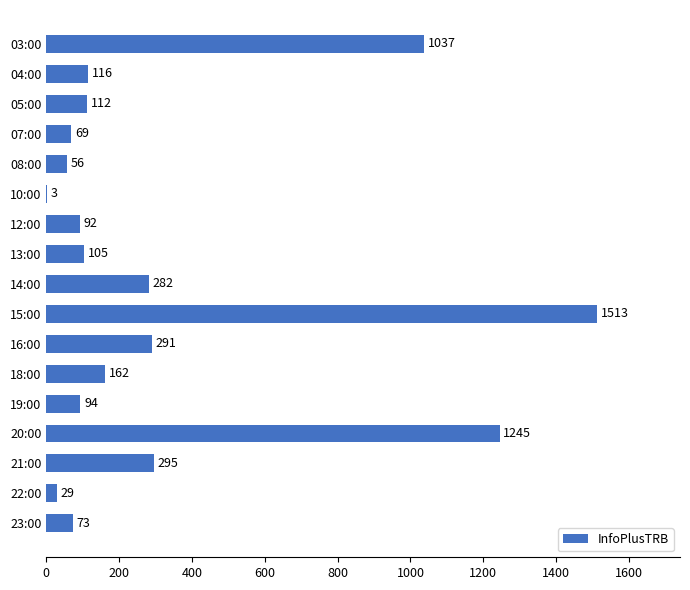

Is it true that the value at 18:00 is 229?

False